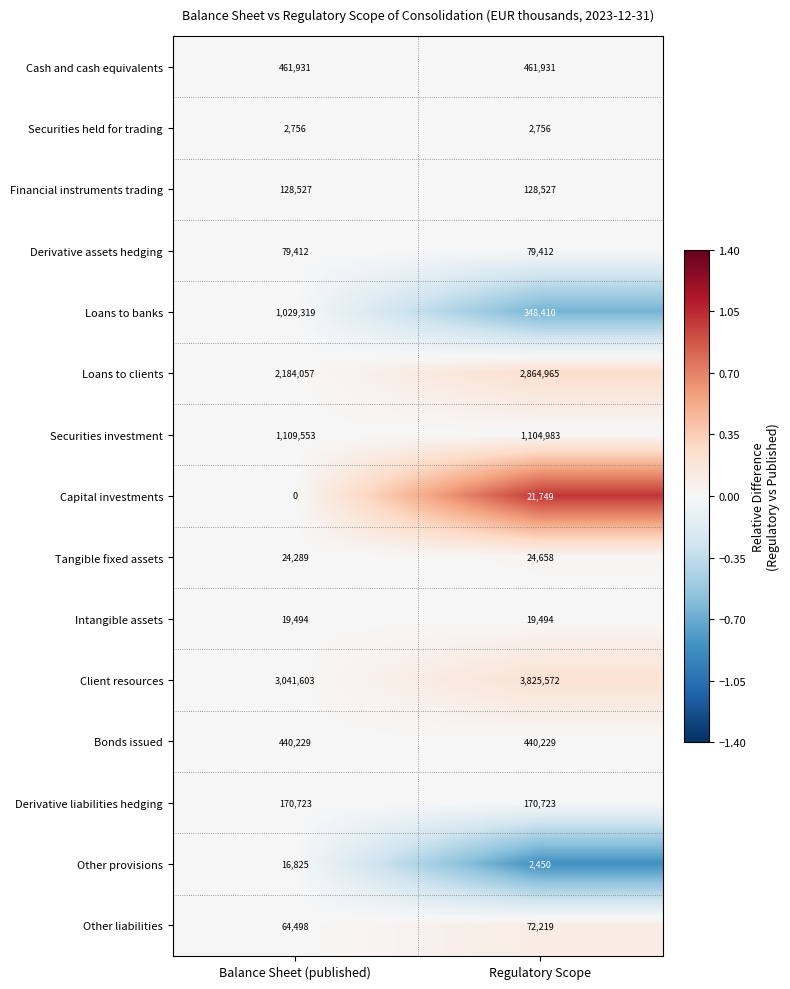

The value of Loans to clients at Balance Sheet (published) is 2184057. True or false?

True